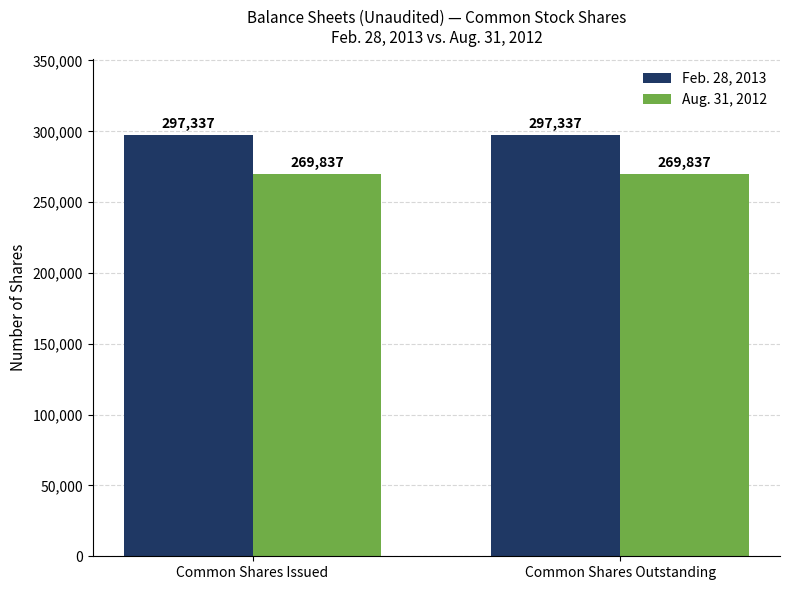

Read the Feb. 28, 2013 value at Common Shares Issued.

297337